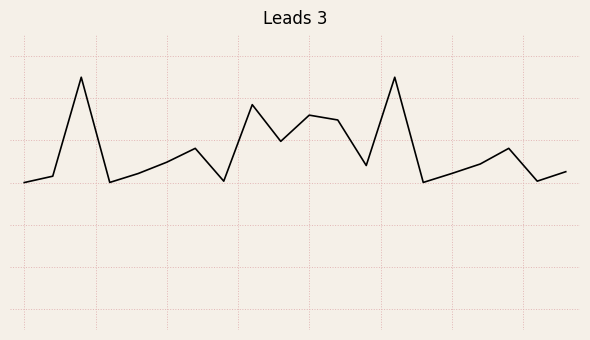

Does the chart have visible grid lines?

Yes